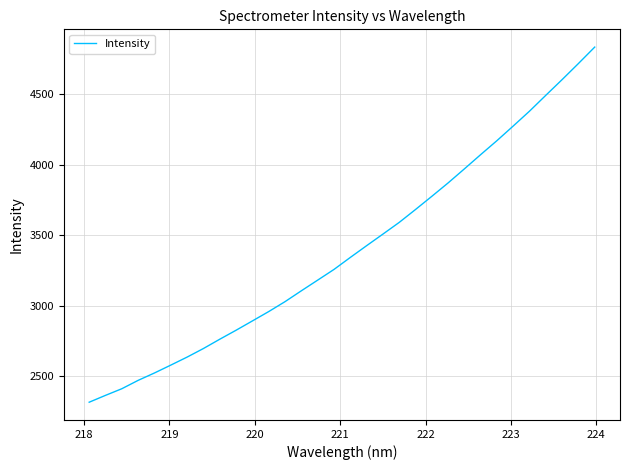

What is the greatest value displayed?

4836.4